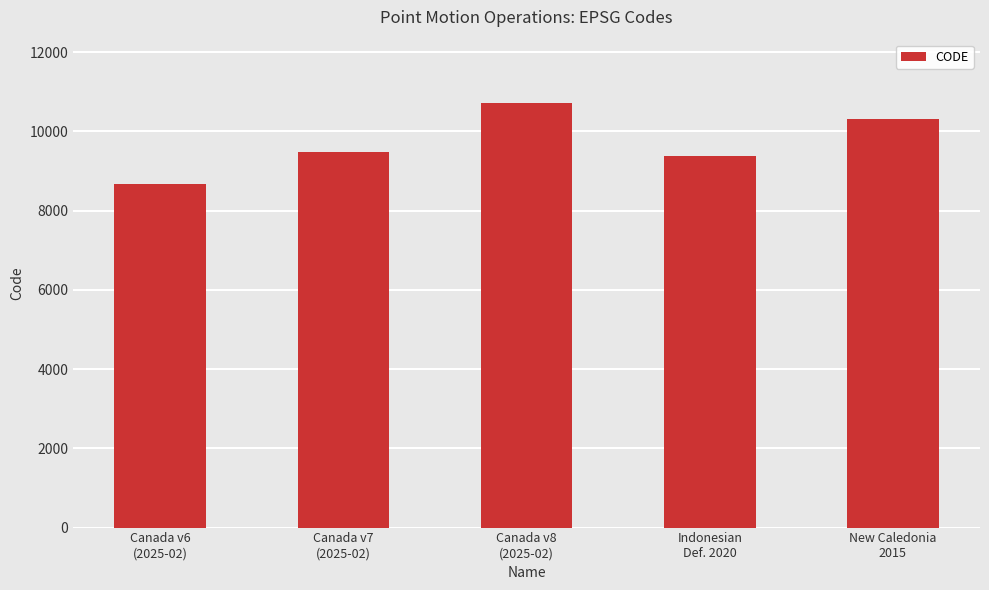

What is the change in value from Canada v6
(2025-02) to Canada v7
(2025-02)?

+807